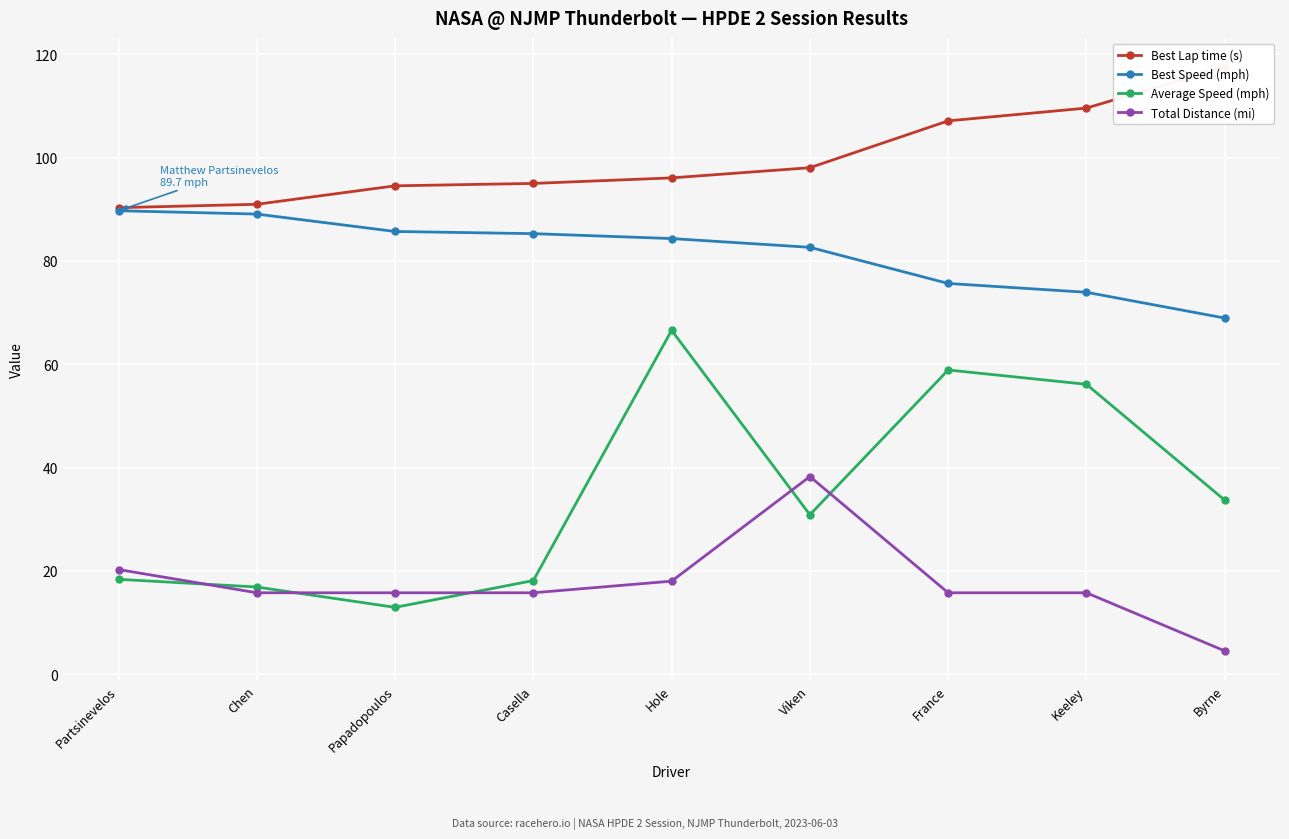

What is the average value of the Average Speed (mph) series?

34.7